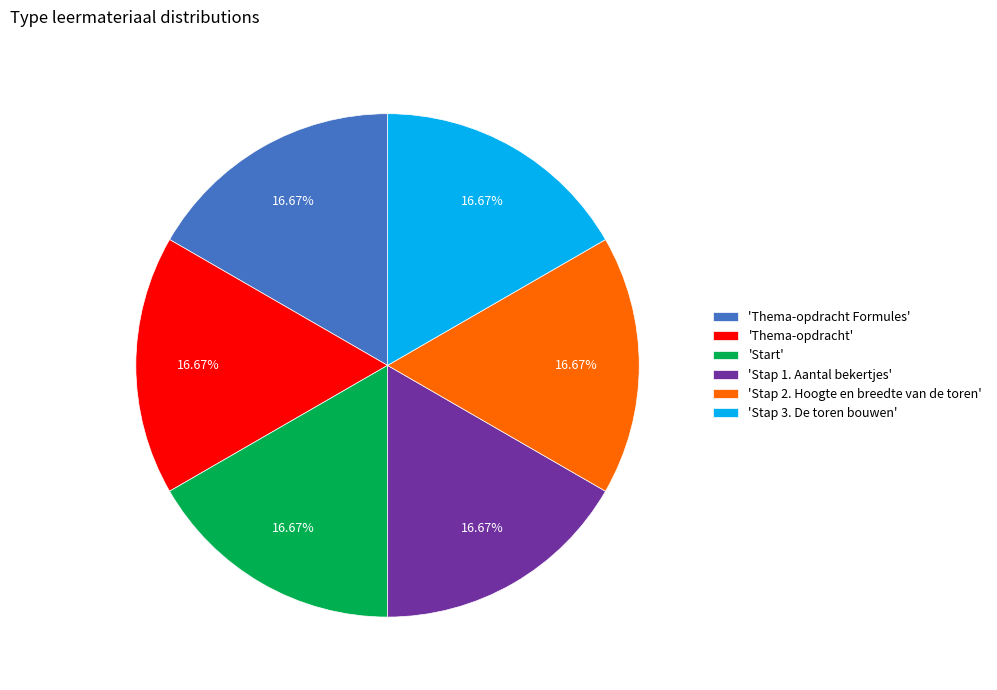

What is the ratio of the value at 'Thema-opdracht Formules' to the value at 'Stap 2. Hoogte en breedte van de toren'?

1.0